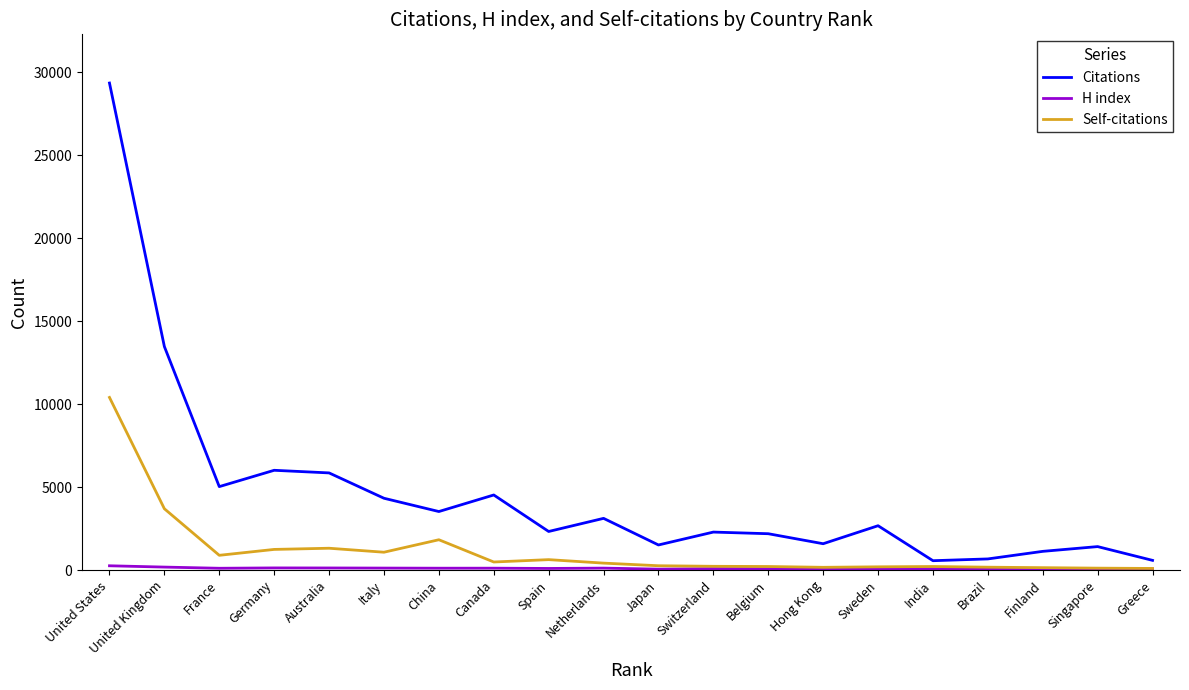

In Citations, how many points are higher than both neighbors (excluding endpoints)?

6